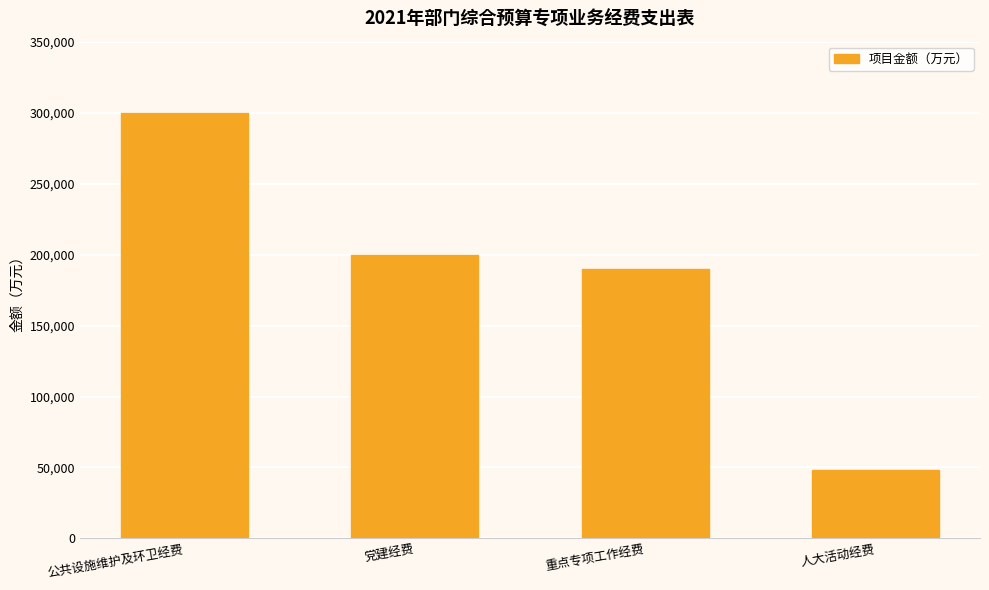

List the labels in order of value, largest first.

公共设施维护及环卫经费, 党建经费, 重点专项工作经费, 人大活动经费